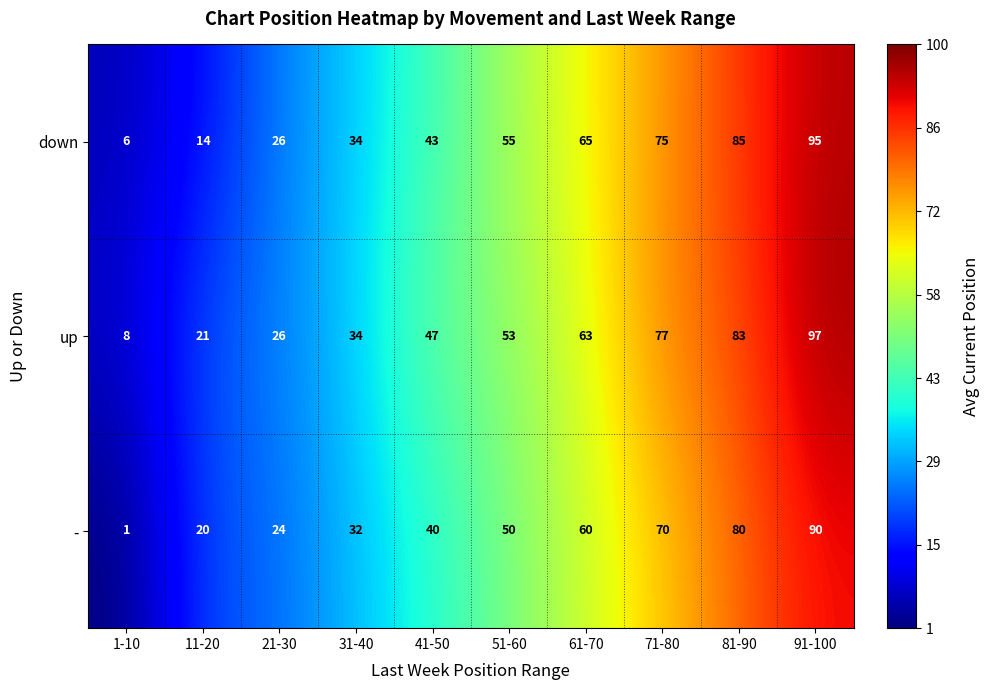

The value of down at 31-40 is 10. True or false?

False